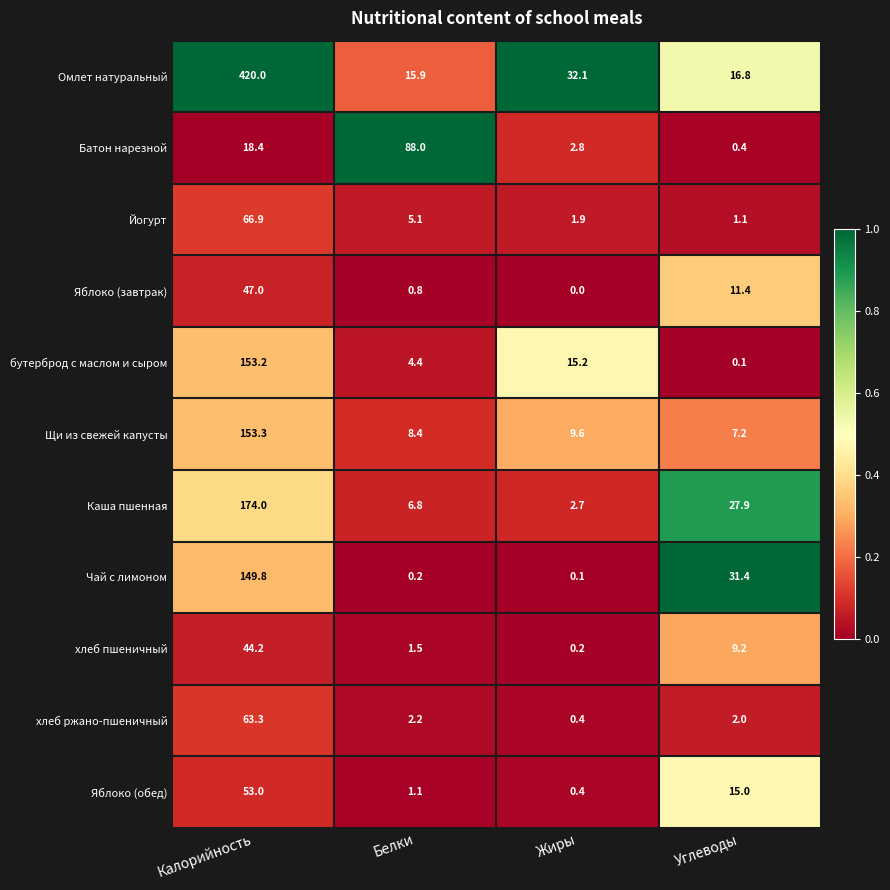

Which series changed the most between Калорийность and Углеводы?

Омлет натуральный